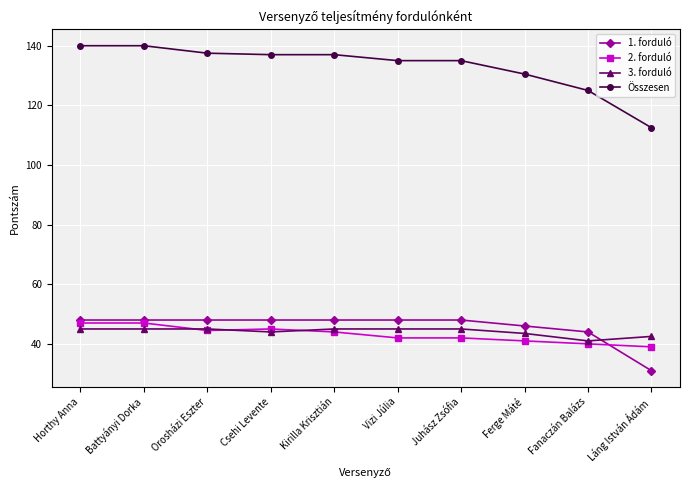

What is the sum of the Összesen values at Horthy Anna and Juhász Zsófia?

275.0